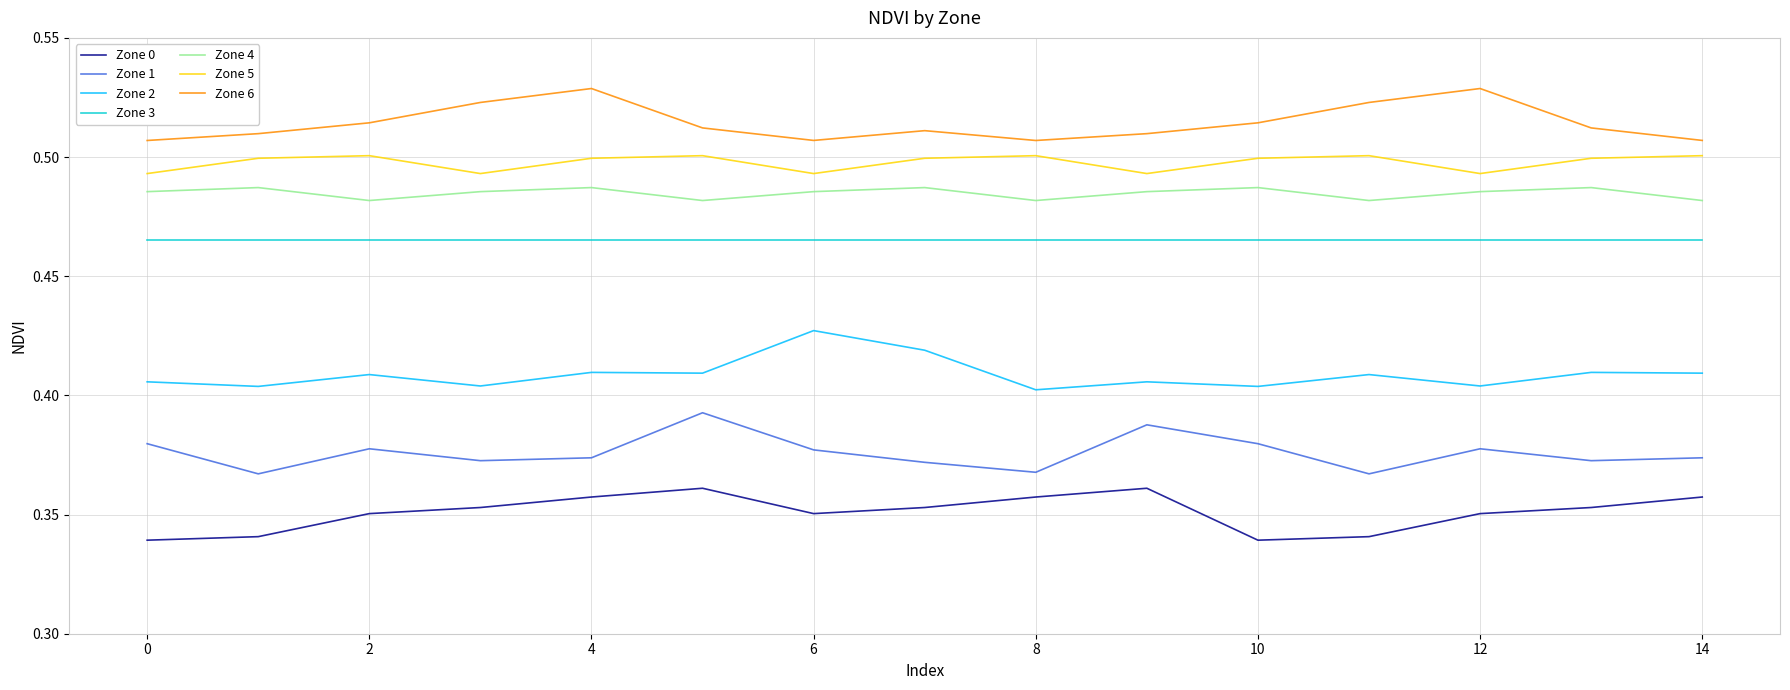

List the series in order of their peak value, highest first.

Zone 6, Zone 5, Zone 4, Zone 3, Zone 2, Zone 1, Zone 0